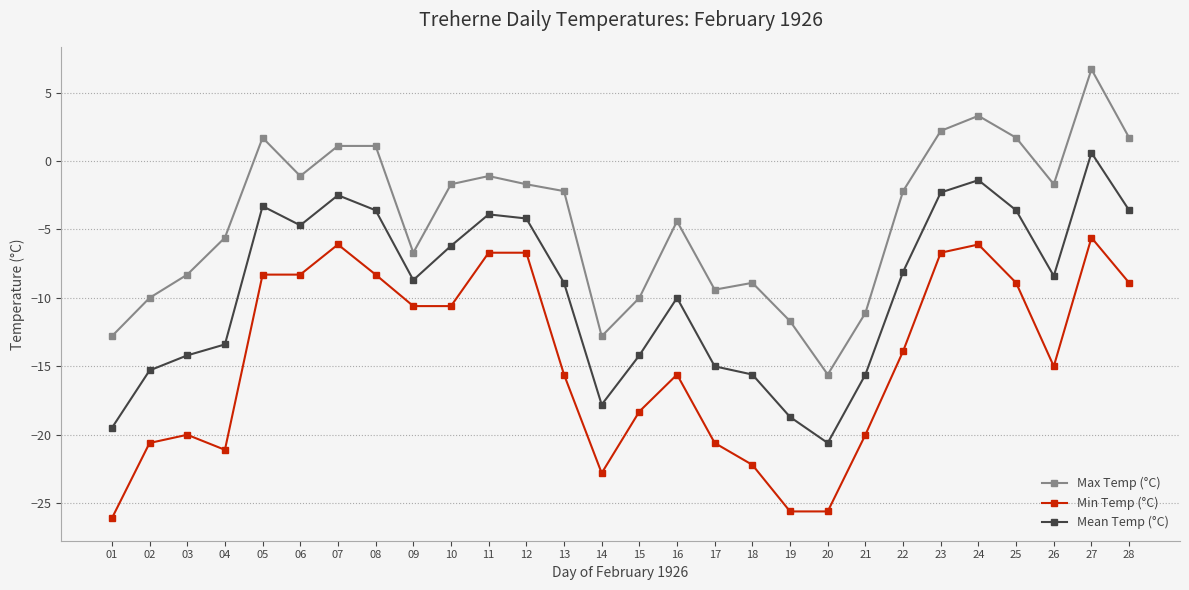

At which category does Mean Temp (°C) reach its first local valley?

06